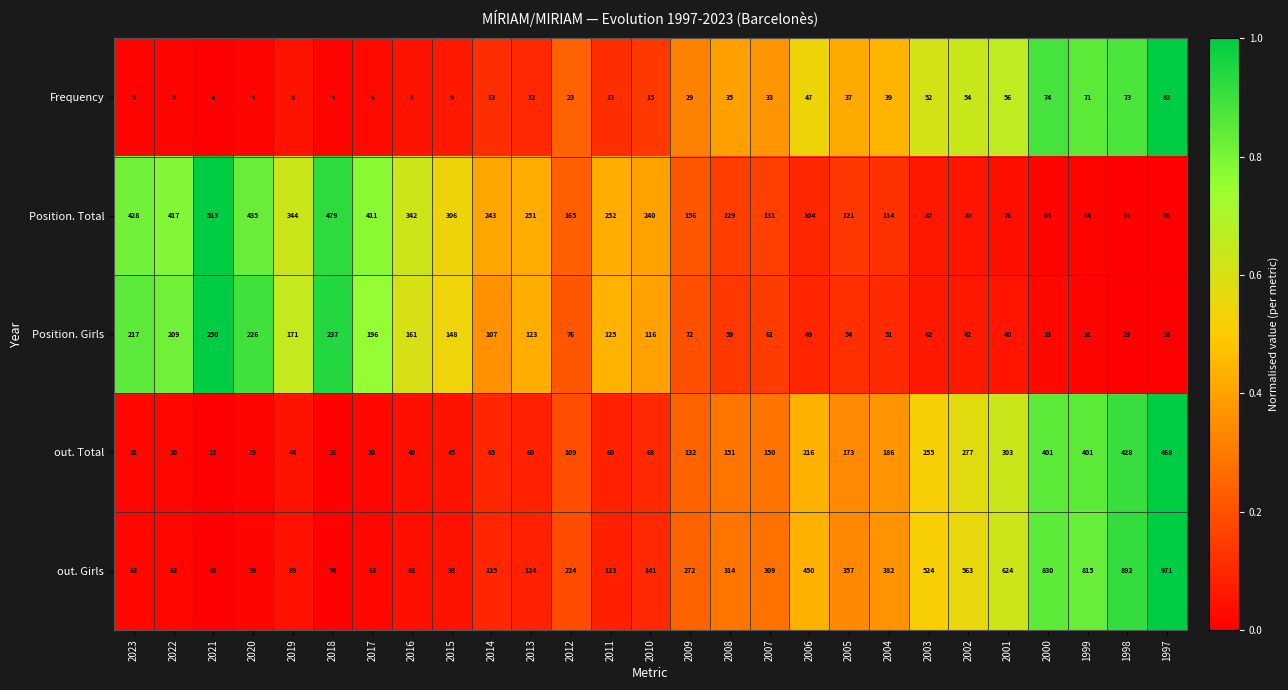

What is the difference between the Position. Girls values at 2000 and 2002?

9